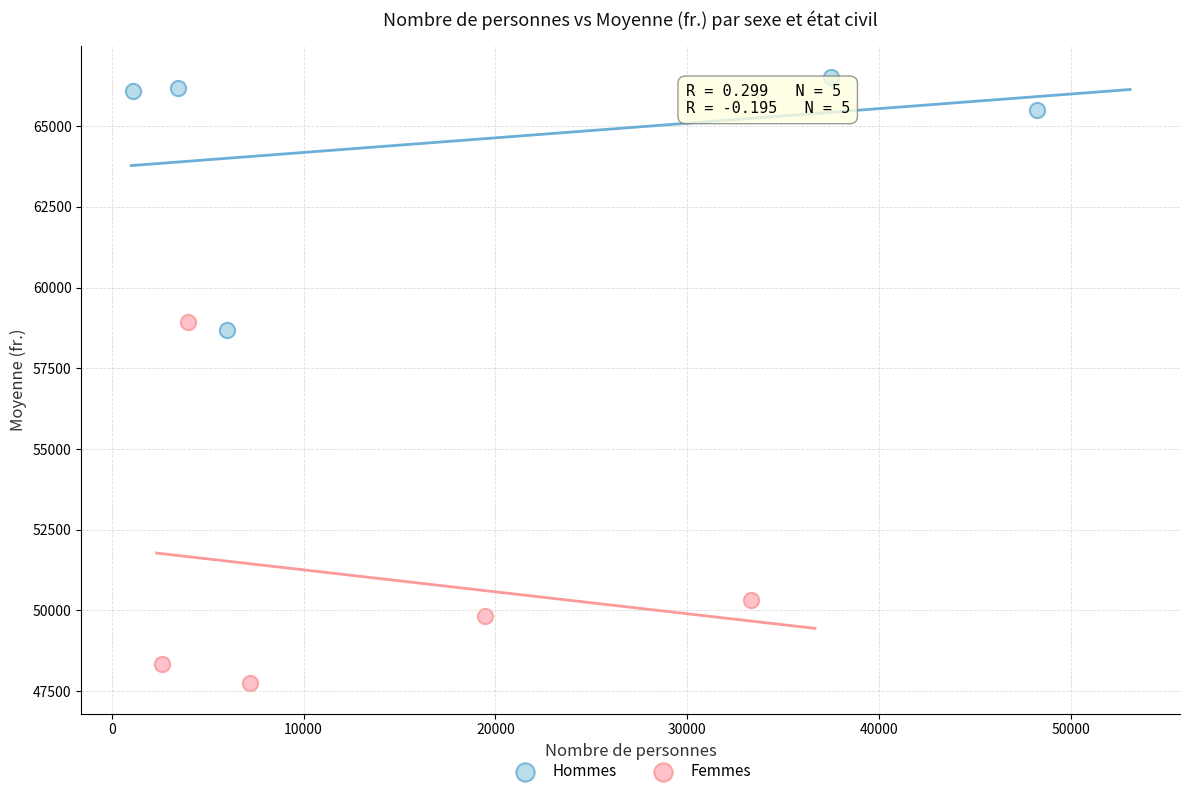

Which series contains the lowest Y value?

Femmes